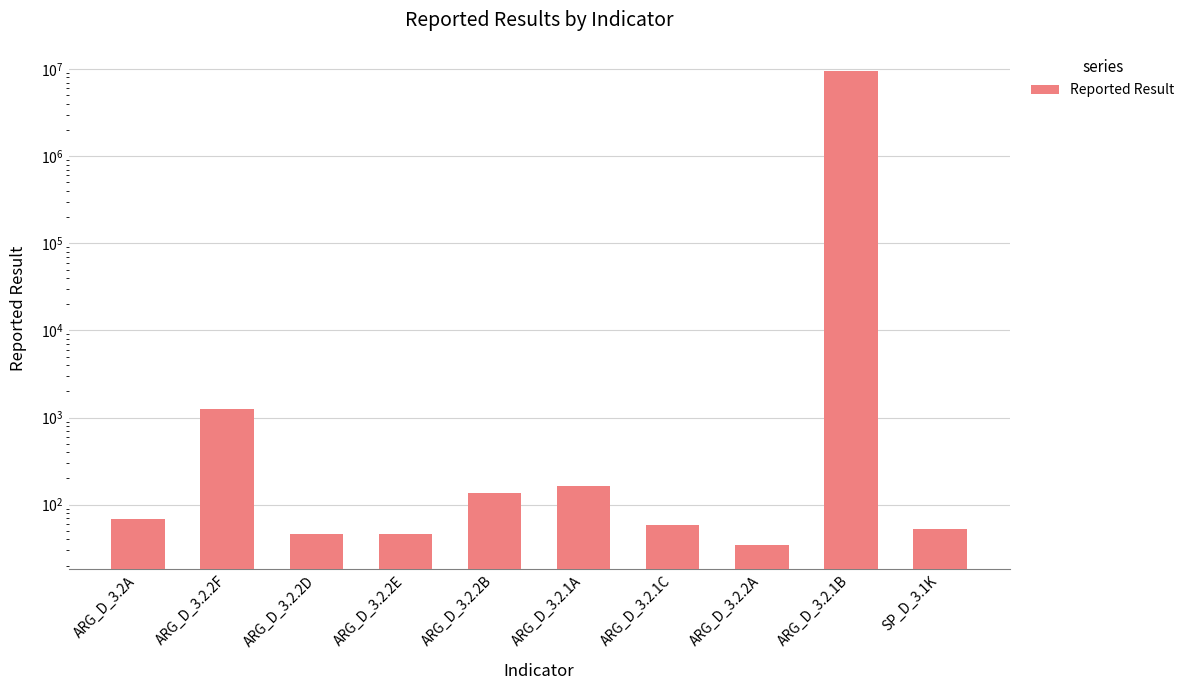

Rank the categories by value from highest to lowest.

ARG_D_3.2.1B, ARG_D_3.2.2F, ARG_D_3.2.1A, ARG_D_3.2.2B, ARG_D_3.2A, ARG_D_3.2.1C, SP_D_3.1K, ARG_D_3.2.2D, ARG_D_3.2.2E, ARG_D_3.2.2A